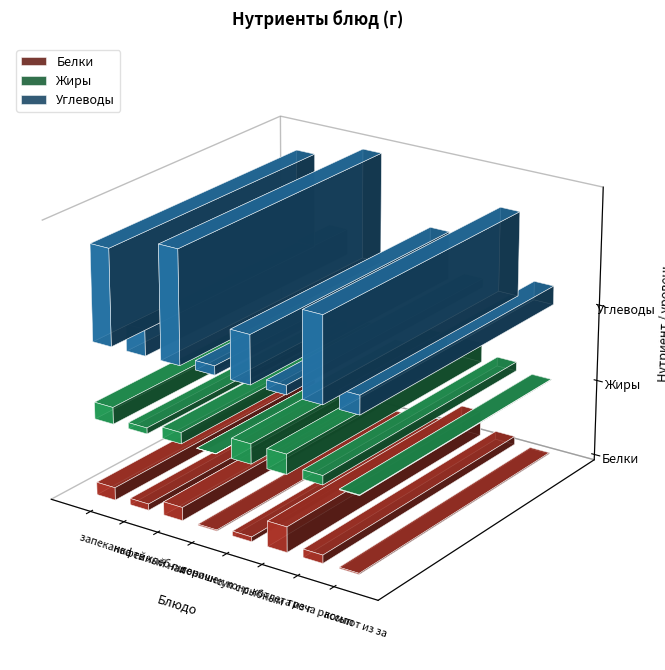

At which category is the sum across all series the highest?

хлеб пшеничный